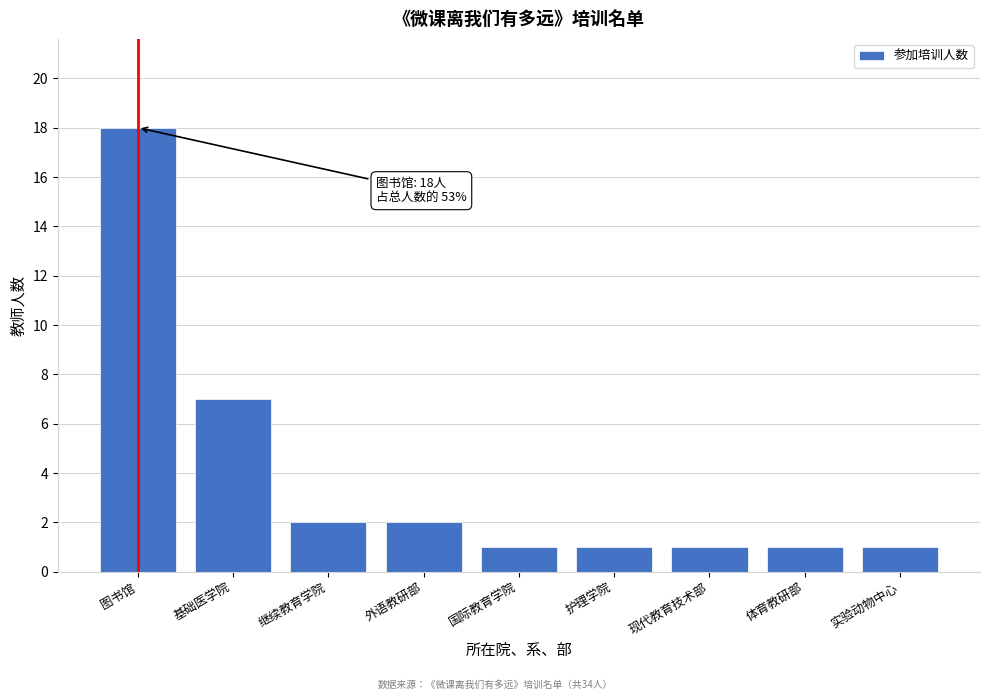

Reading left to right, list all the values displayed in this chart.

18	7	2	2	1	1	1	1	1